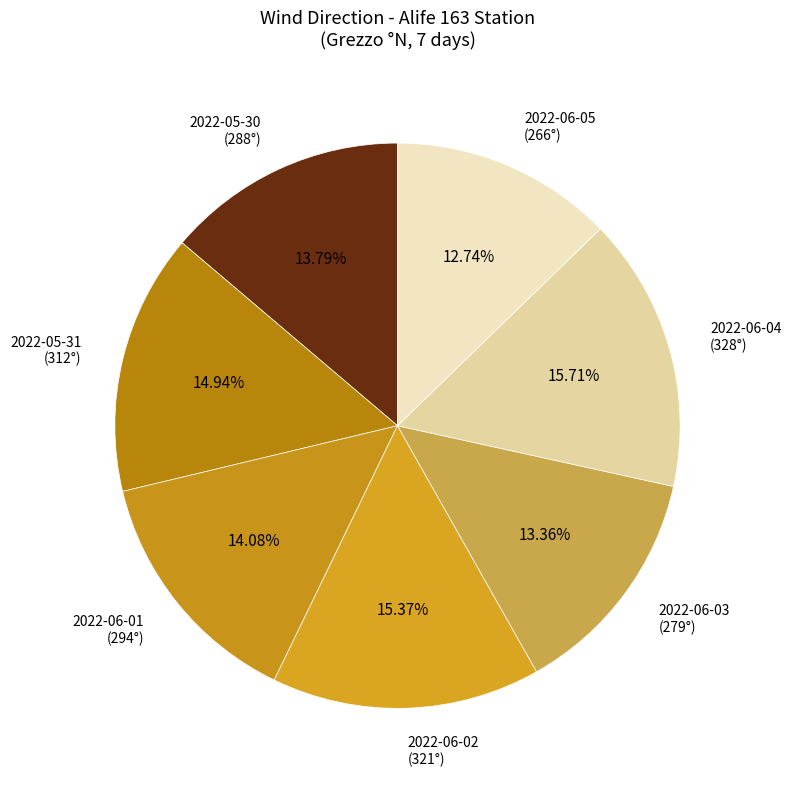

Between 2022-06-01 (294°) and 2022-06-02 (321°), which is larger?

2022-06-02 (321°)